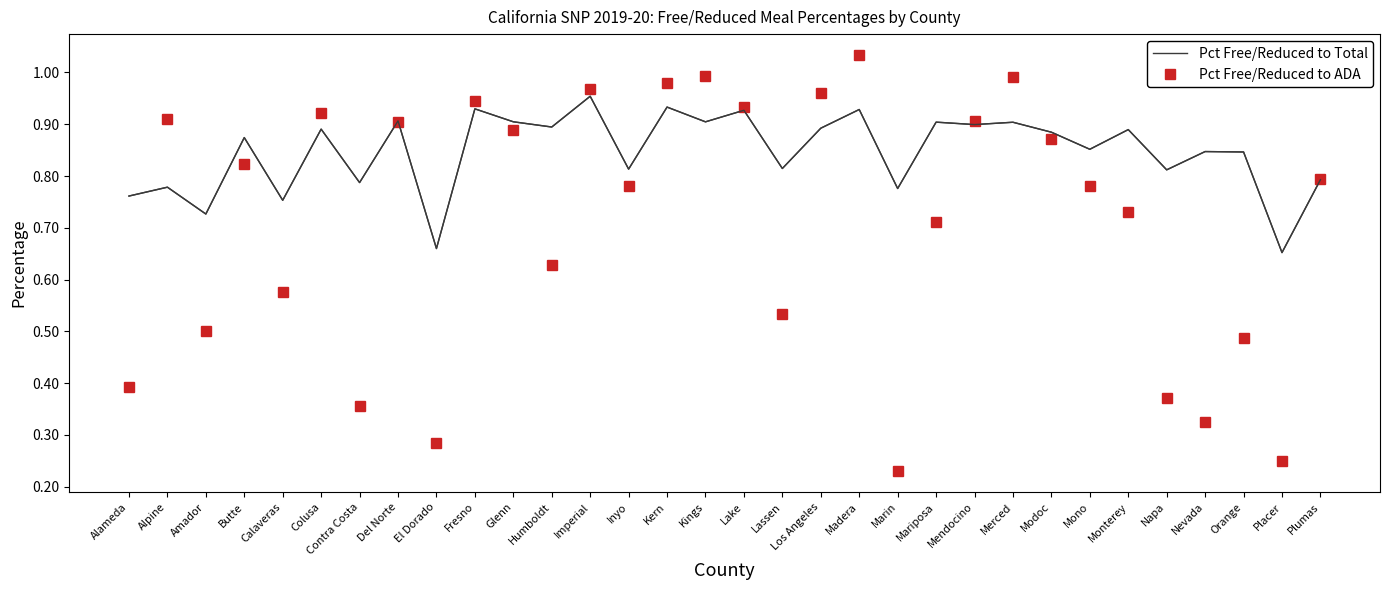

Where is Pct Free/Reduced to ADA nearest to the value 0?

Marin